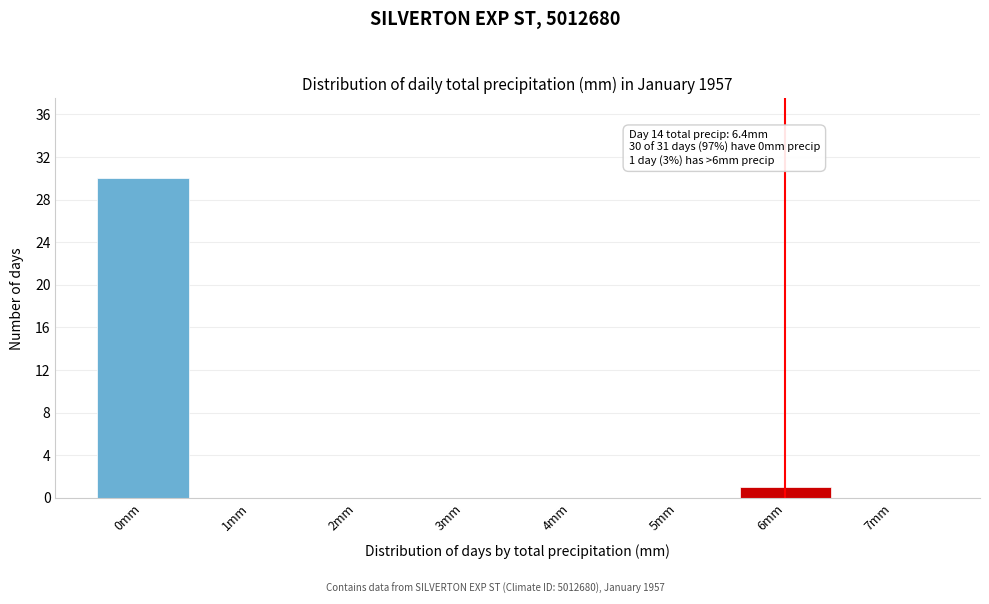

Over which range of the x-axis is the bar tallest?

-0.5 to 0.5